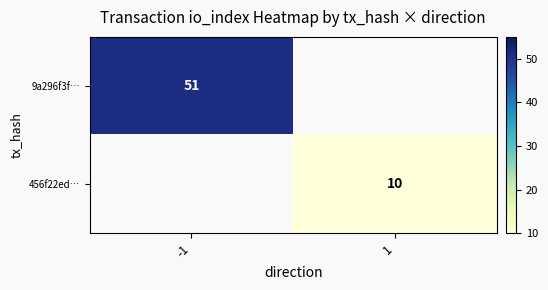

True or false: 456f22ed… has a value of 6 at 1.

False